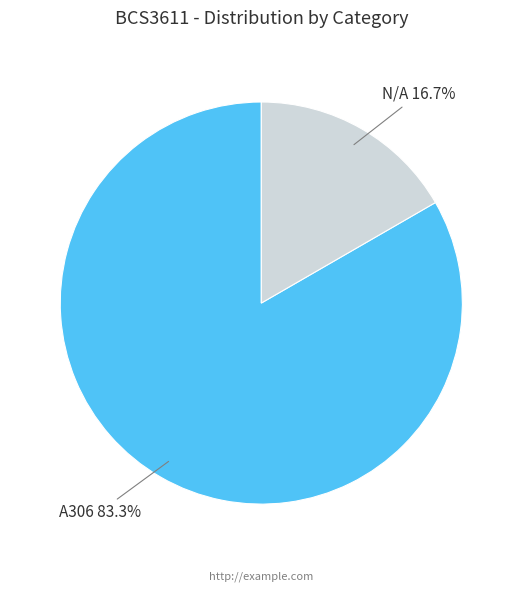

Does any single category account for the majority?

Yes